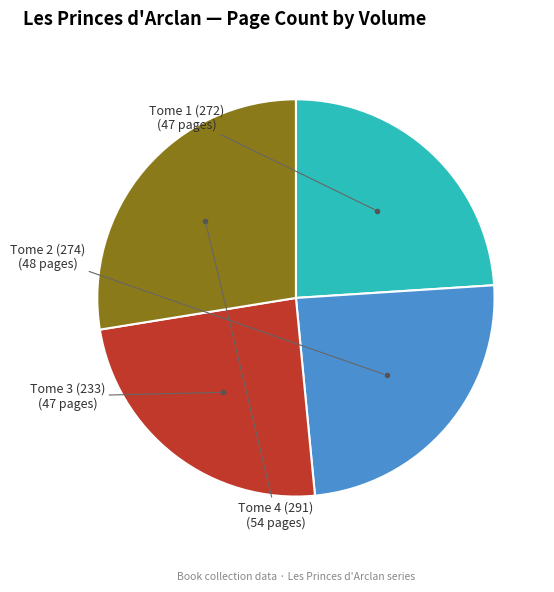

Which has a higher value, Tome 1 (272) or Tome 2 (274)?

Tome 2 (274)